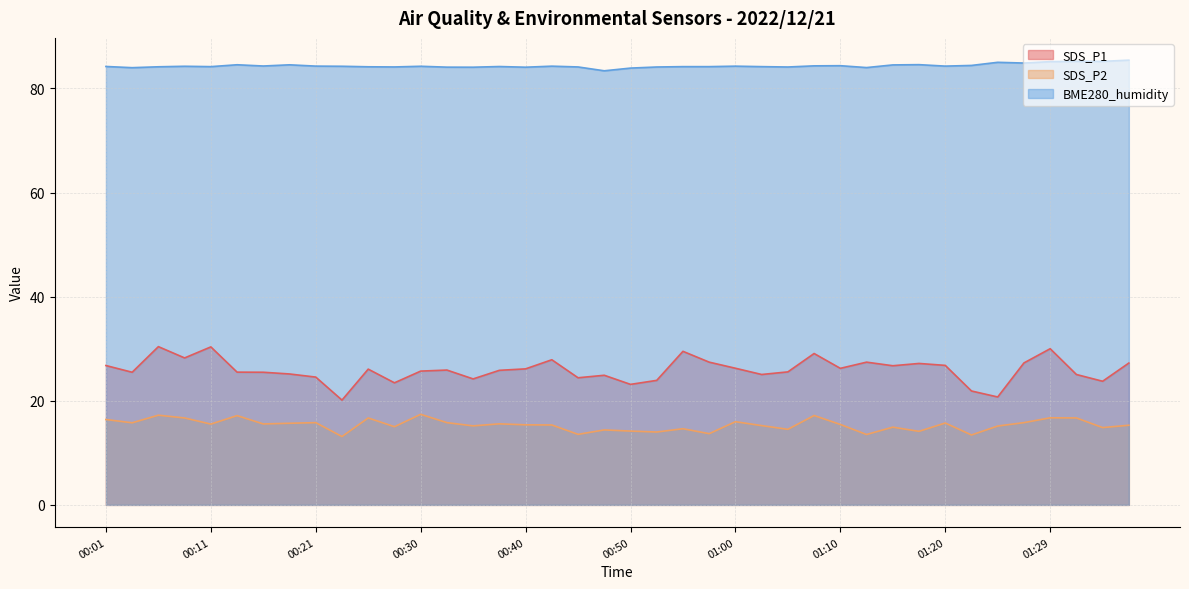

List the series in order of their overall mean, highest first.

BME280_humidity, SDS_P1, SDS_P2